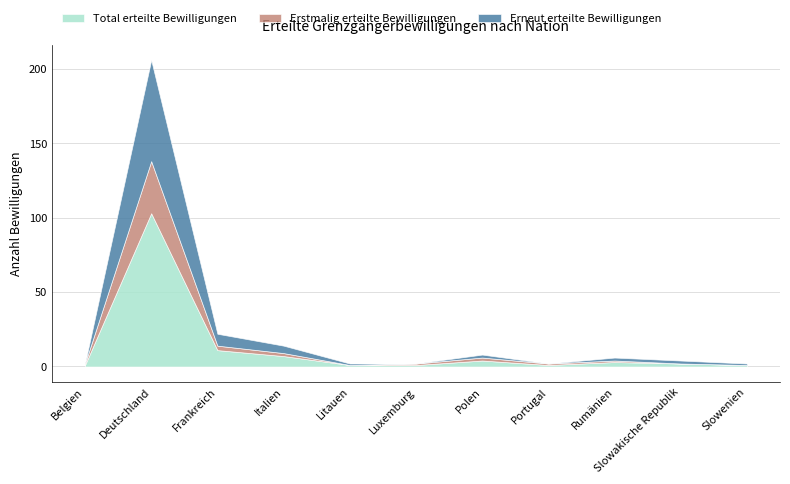

What position from the left is Rumänien?

9